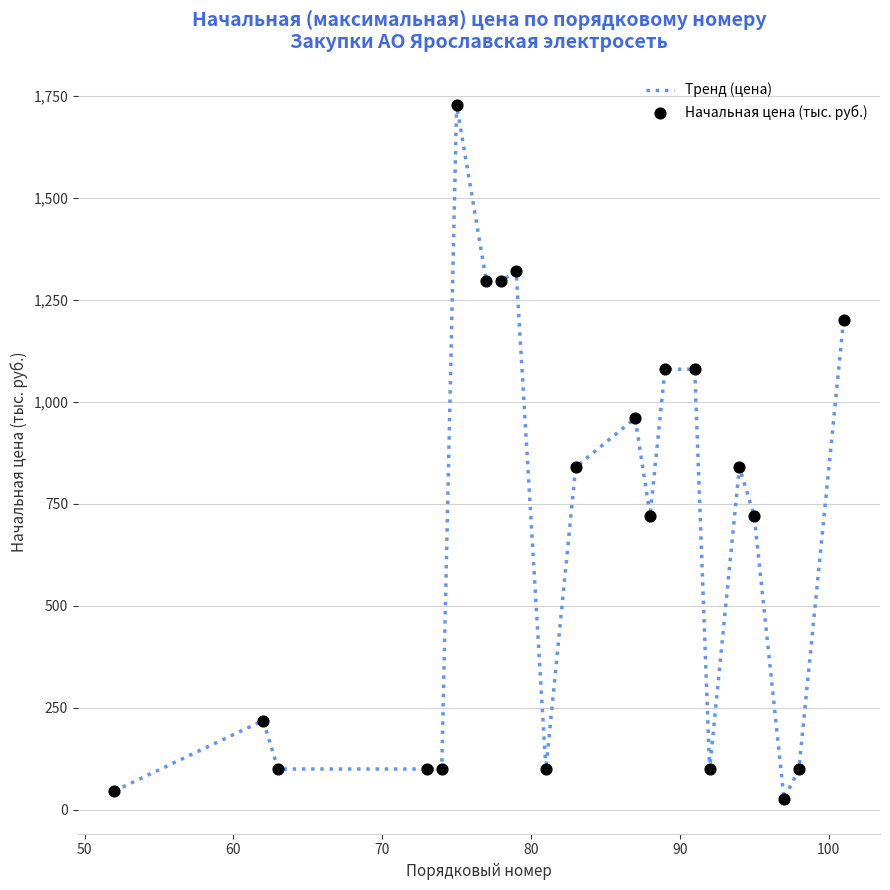

What is the greatest value displayed?

1728.0